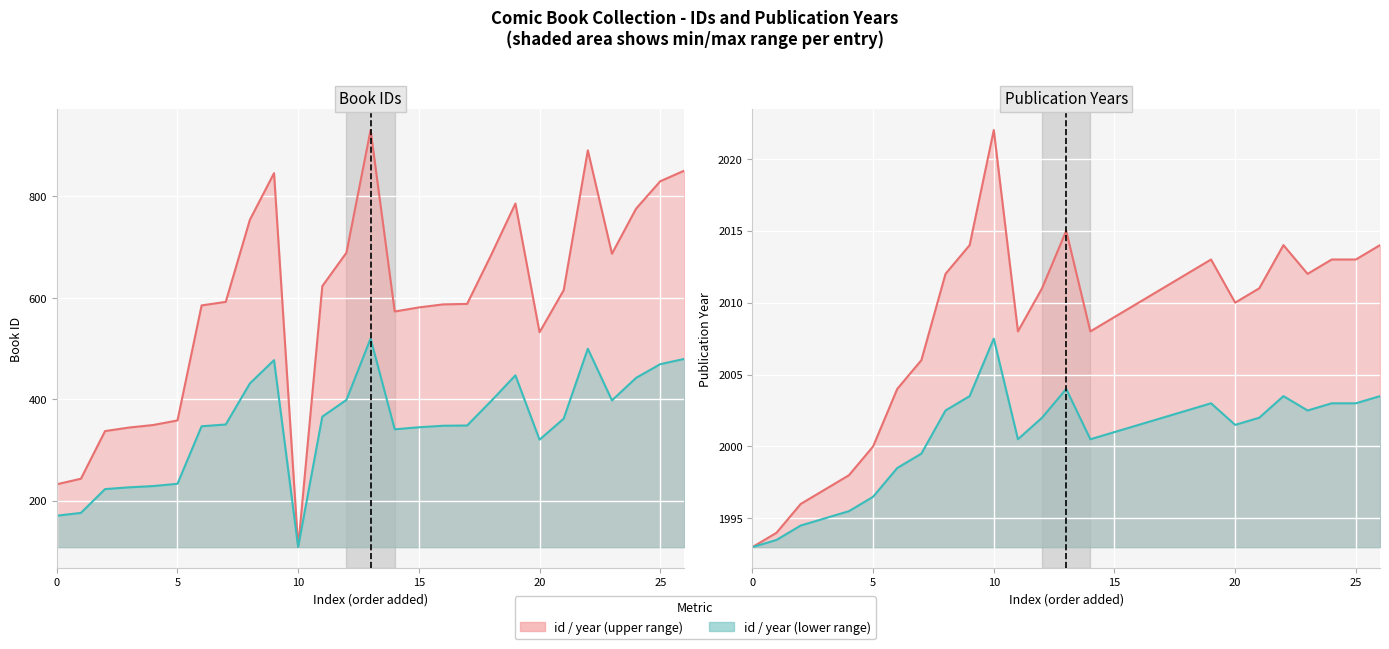

What is the average value of the year series?

2008.1